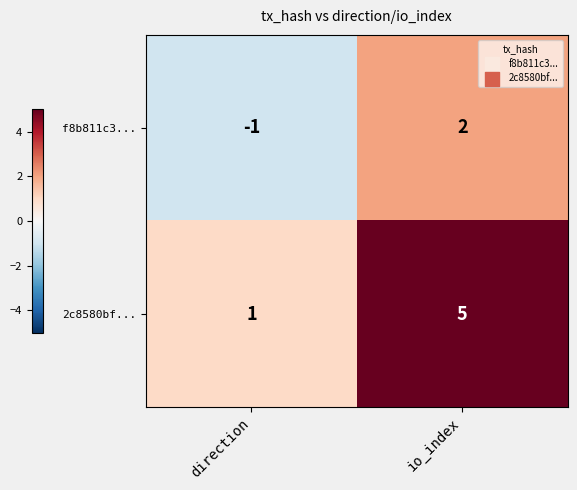

Which series has the largest total across all categories?

2c8580bf...